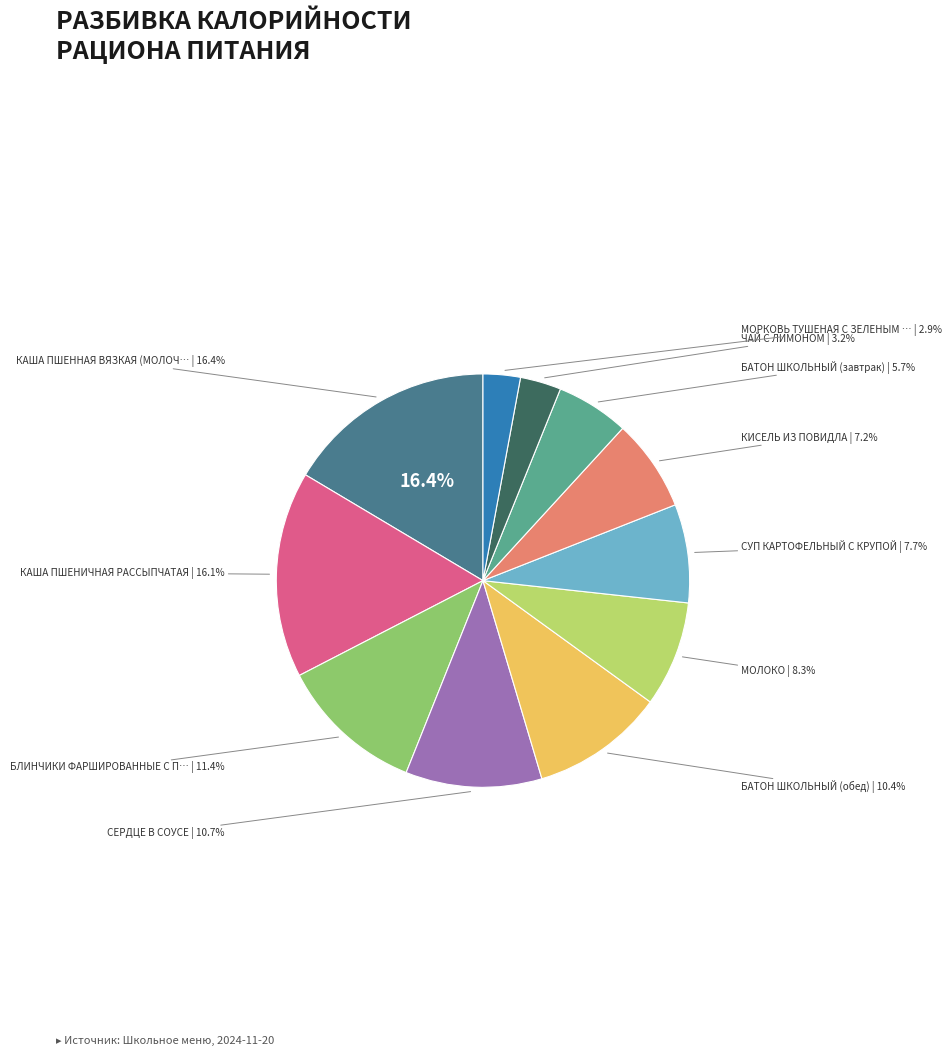

To the nearest percent, what is the difference between the СУП КАРТОФЕЛЬНЫЙ С КРУПОЙ and БАТОН ШКОЛЬНЫЙ (завтрак) slice percentages?

2%